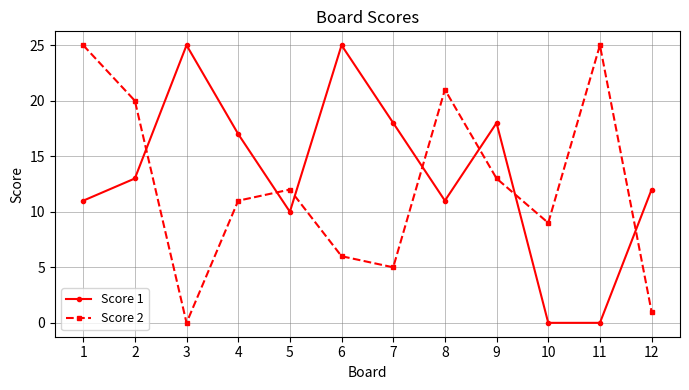

Reading left to right, list all the values displayed in this chart.

Score 1: 11	13	25	17	10	25	18	11	18	0	0	12
Score 2: 25	20	0	11	12	6	5	21	13	9	25	1